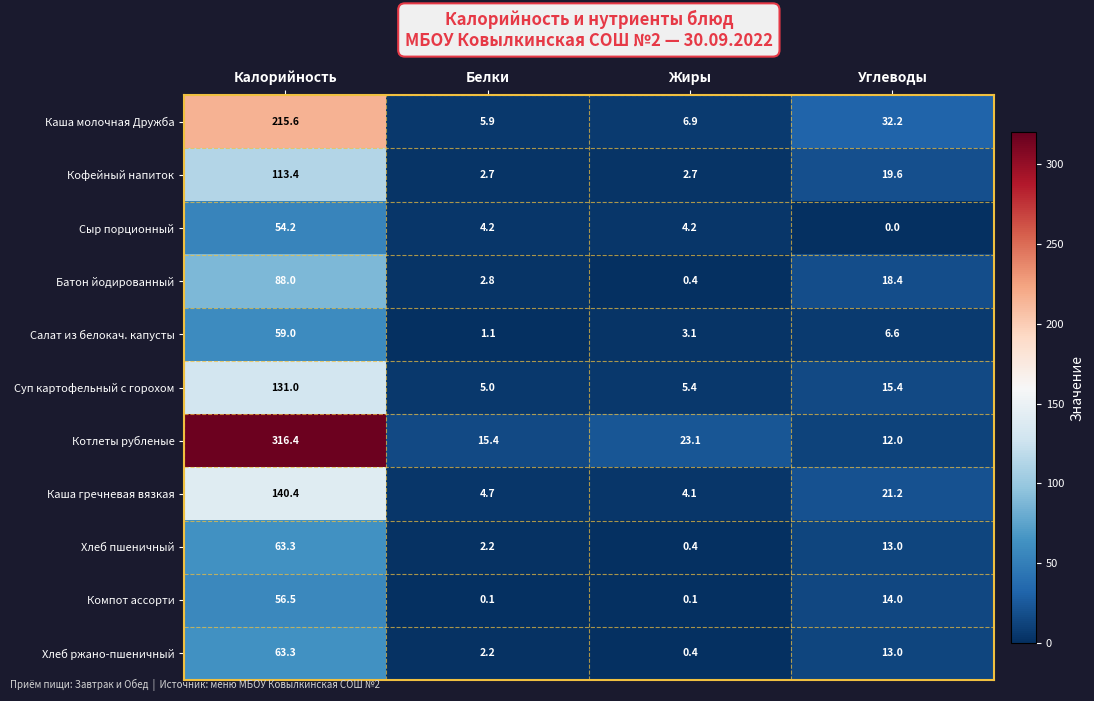

True or false: Каша гречневая вязкая has a value of 21.2 at Углеводы.

True